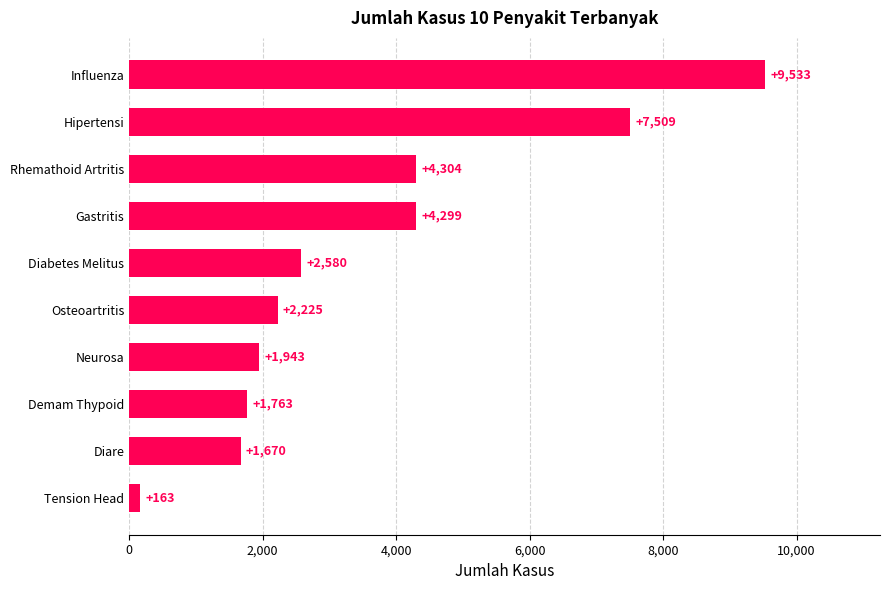

How many data points are less than 2580?

5